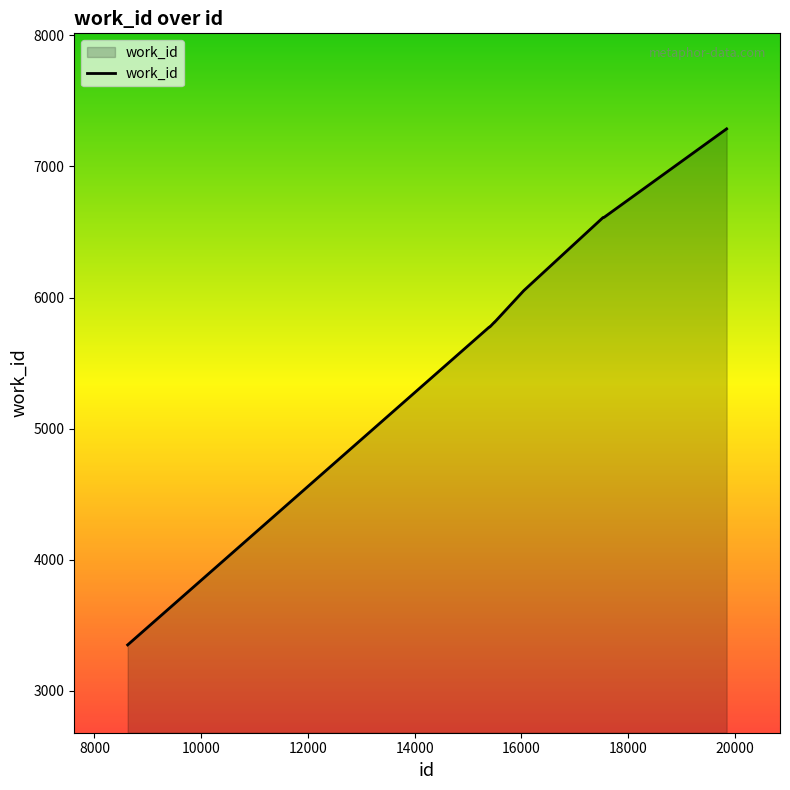

What is the greatest value displayed?

7287